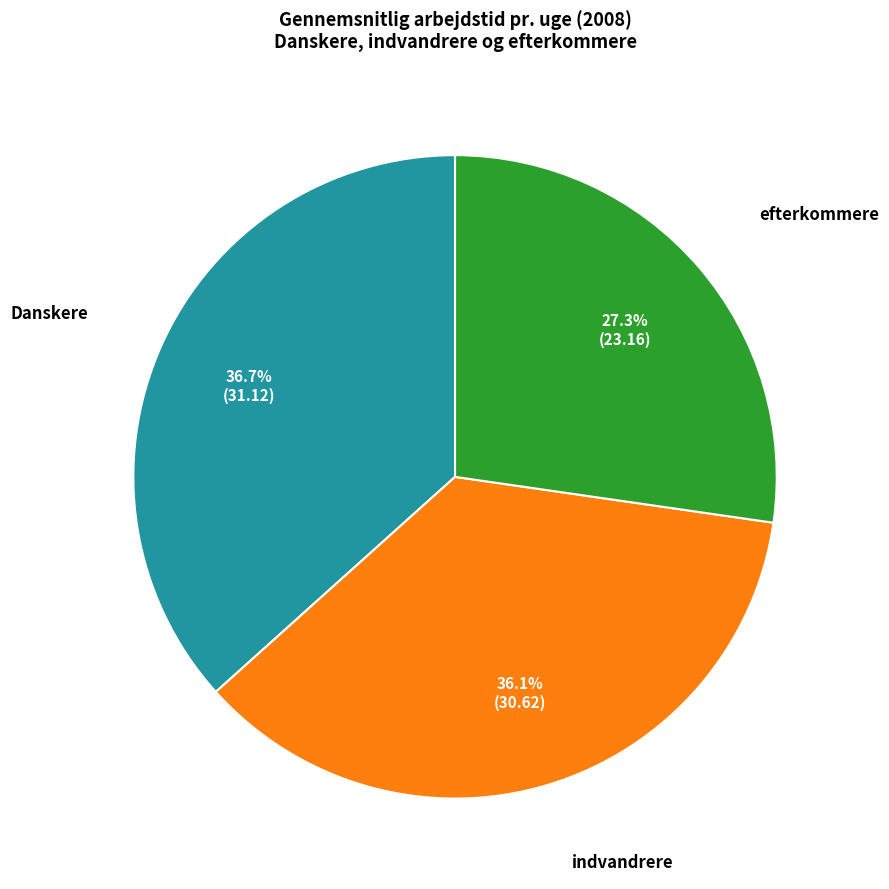

Which has a higher value, Danskere or indvandrere?

Danskere